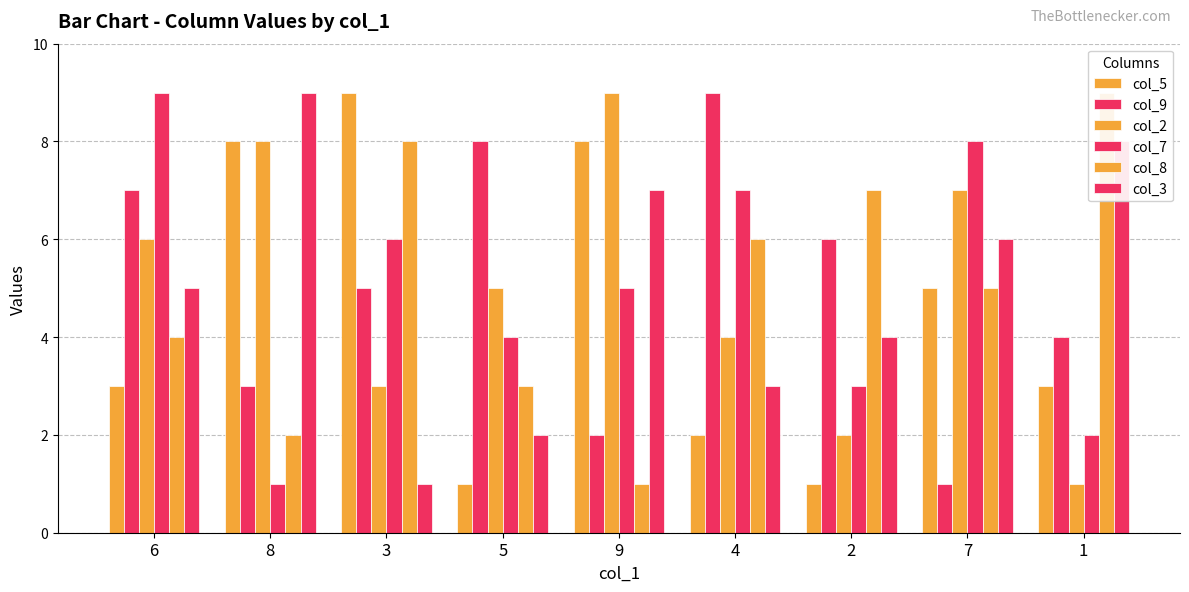

What is the sum of the col_9 values at 7 and 9?

3